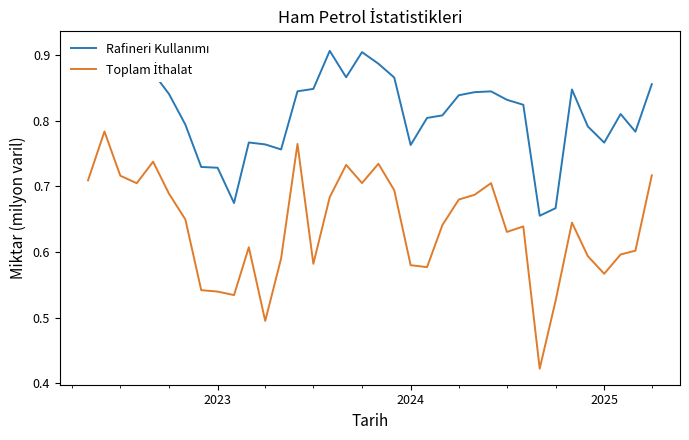

What is the maximum value for Toplam İthalat?

0.8